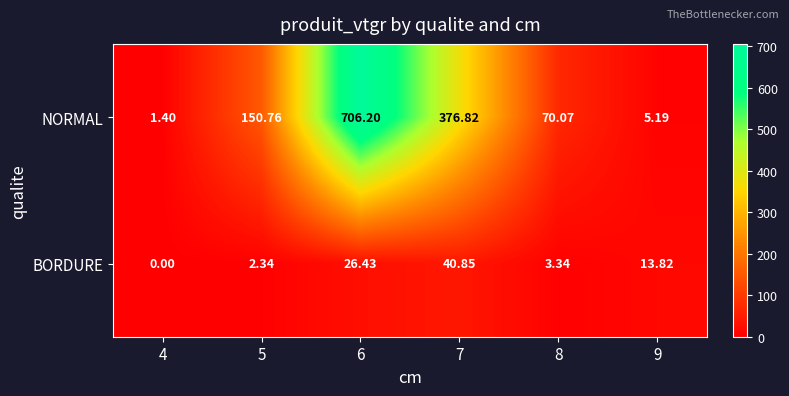

Rank the series at 7 from highest to lowest value.

NORMAL, BORDURE